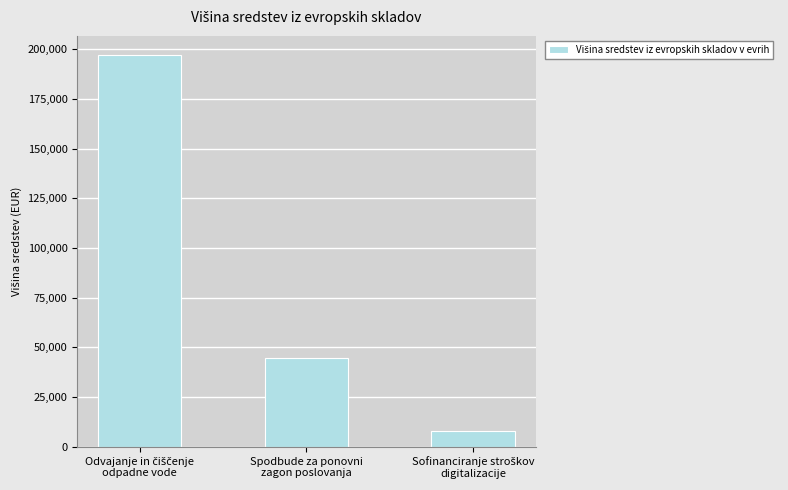

What is the average value?

83191.4